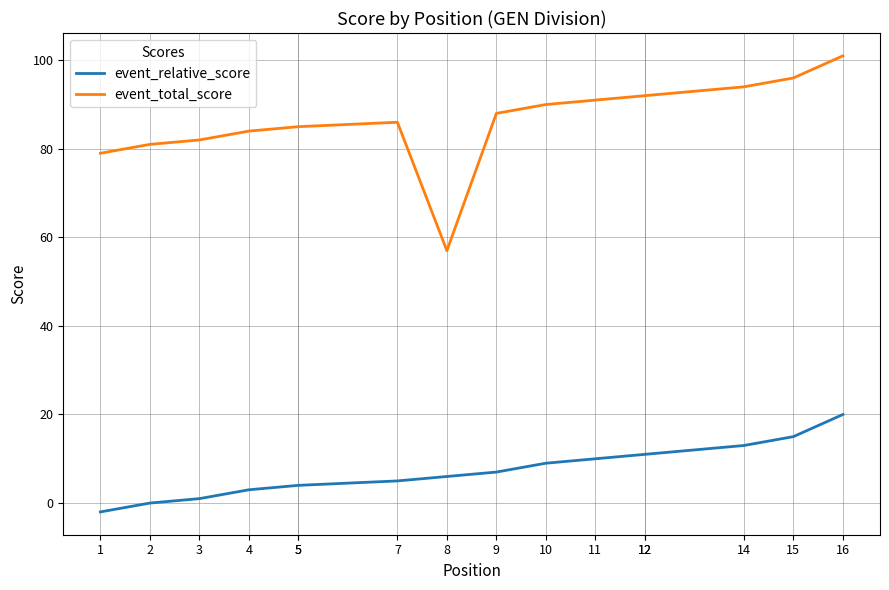

True or false: event_relative_score and event_total_score cross at least once.

False